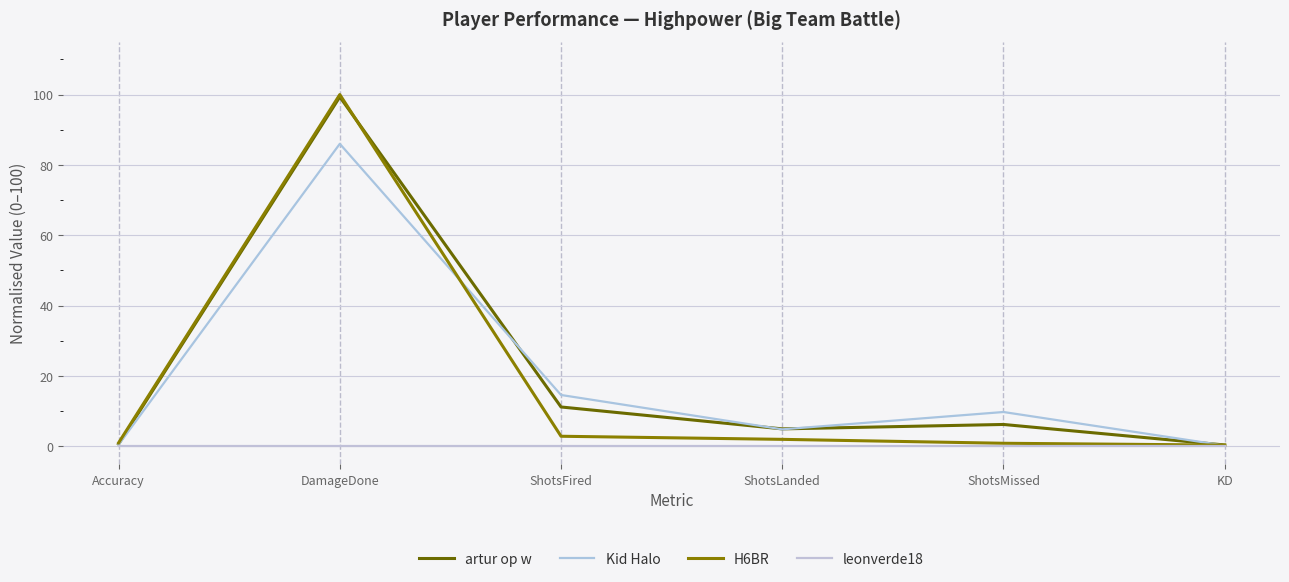

Does the chart have visible grid lines?

Yes